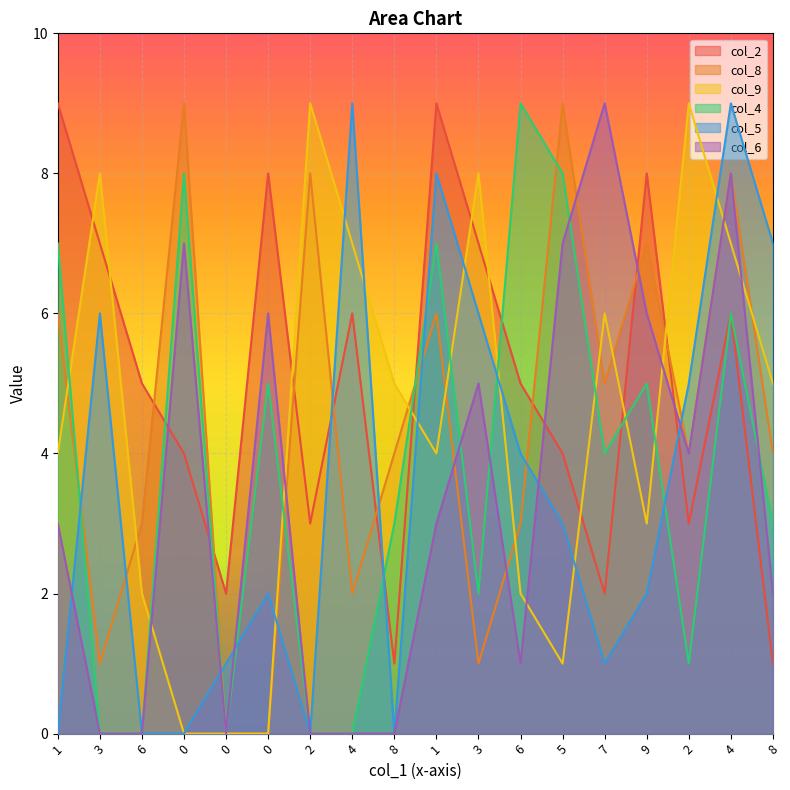

How many col_8 values are between 2 and 7?

10